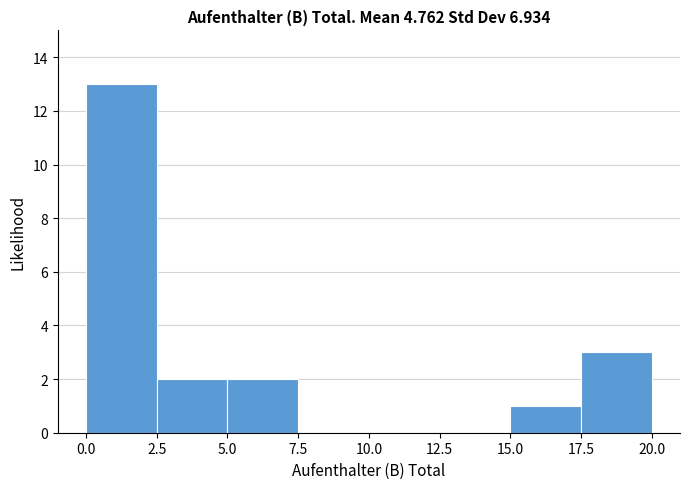

What is the height of the bar covering 0.0 to 2.5 on the x-axis? The values are not printed on the chart, so give them approximately, as read against the axis.

13